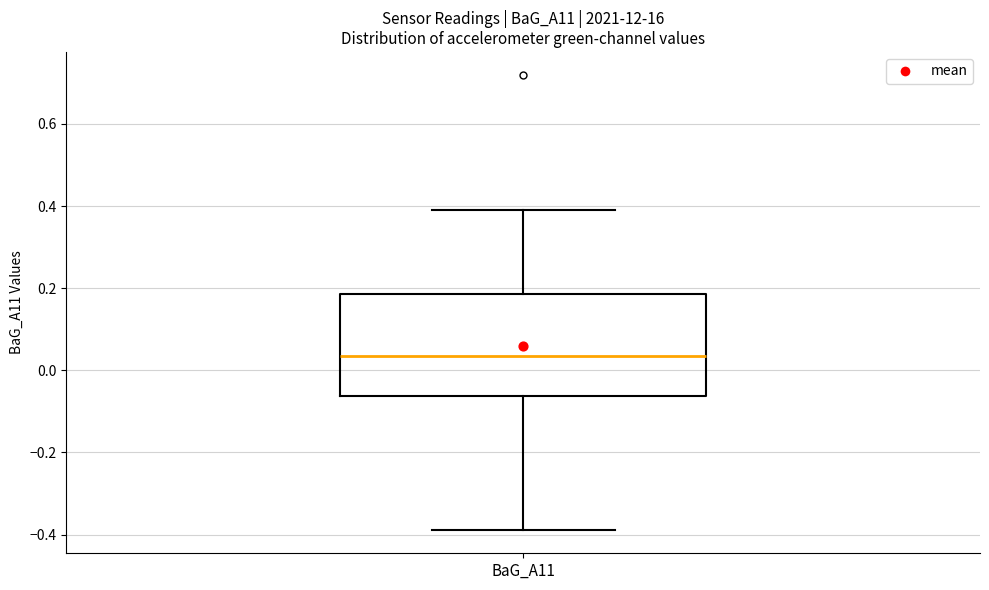

Where is the lower edge of the box for BaG_A11 on the y-axis? The values are not printed on the chart, so give them approximately, as read against the axis.

-0.06